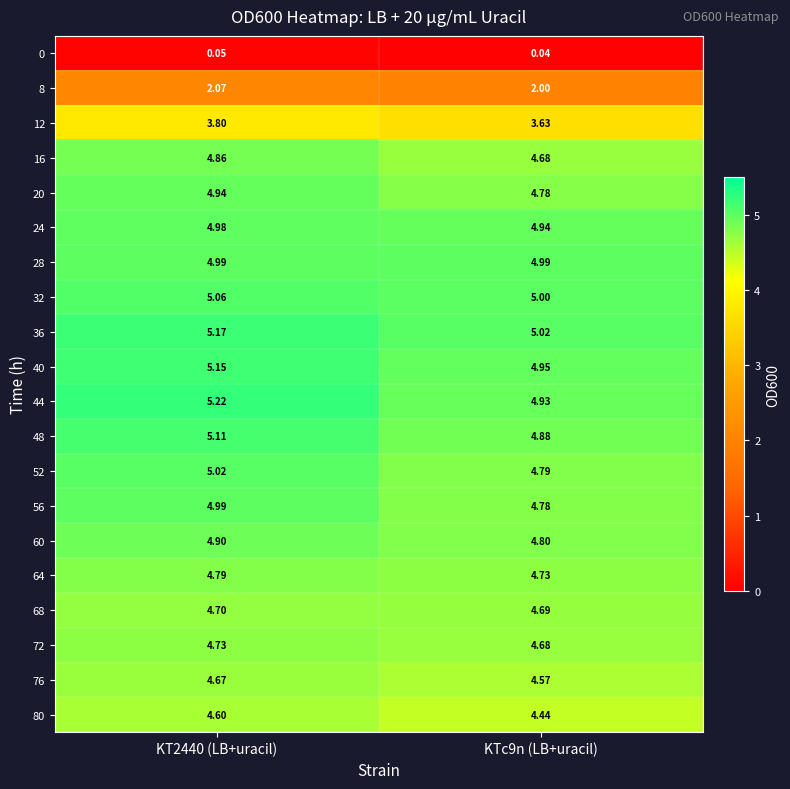

Is the value of 12 at KTc9n (LB+uracil) greater than the value of 40 at KT2440 (LB+uracil)?

No